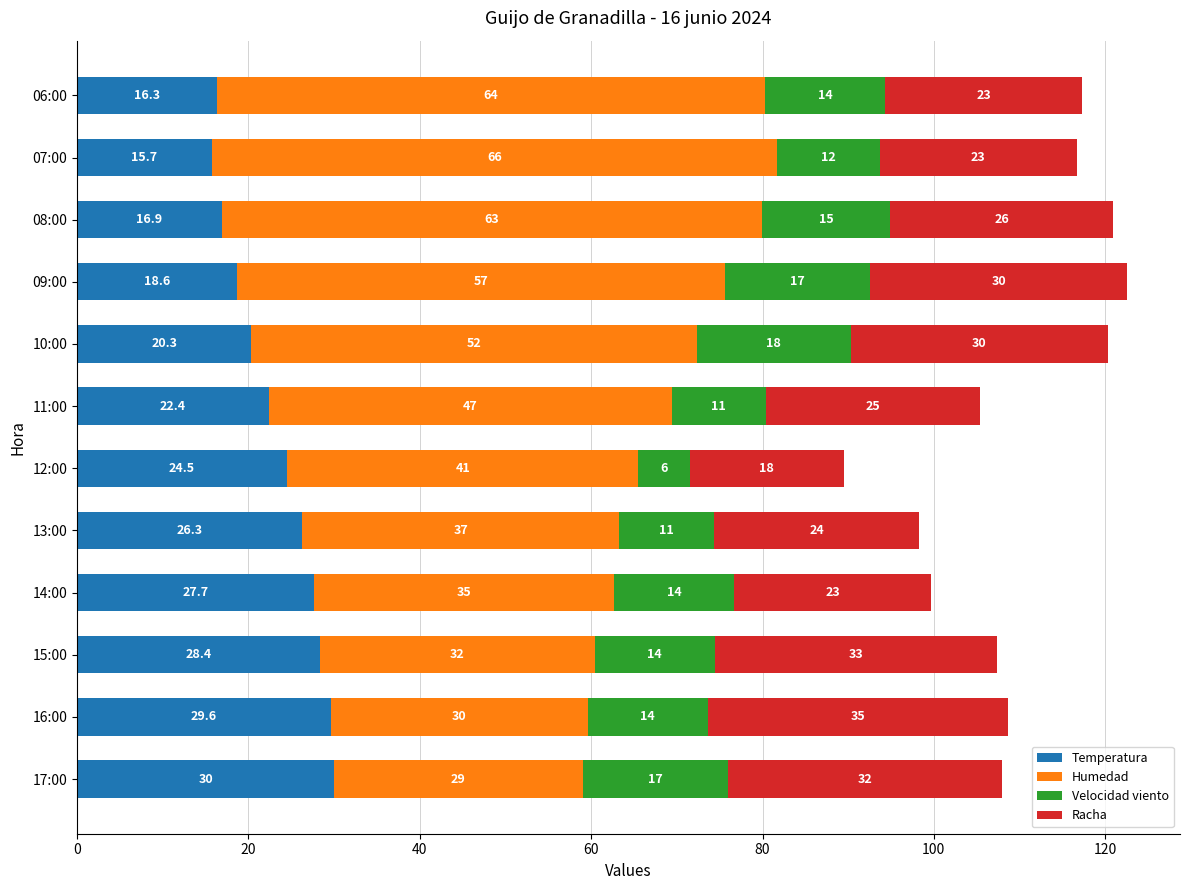

What is the difference between the maximum and minimum values in the Temperatura series?

14.3